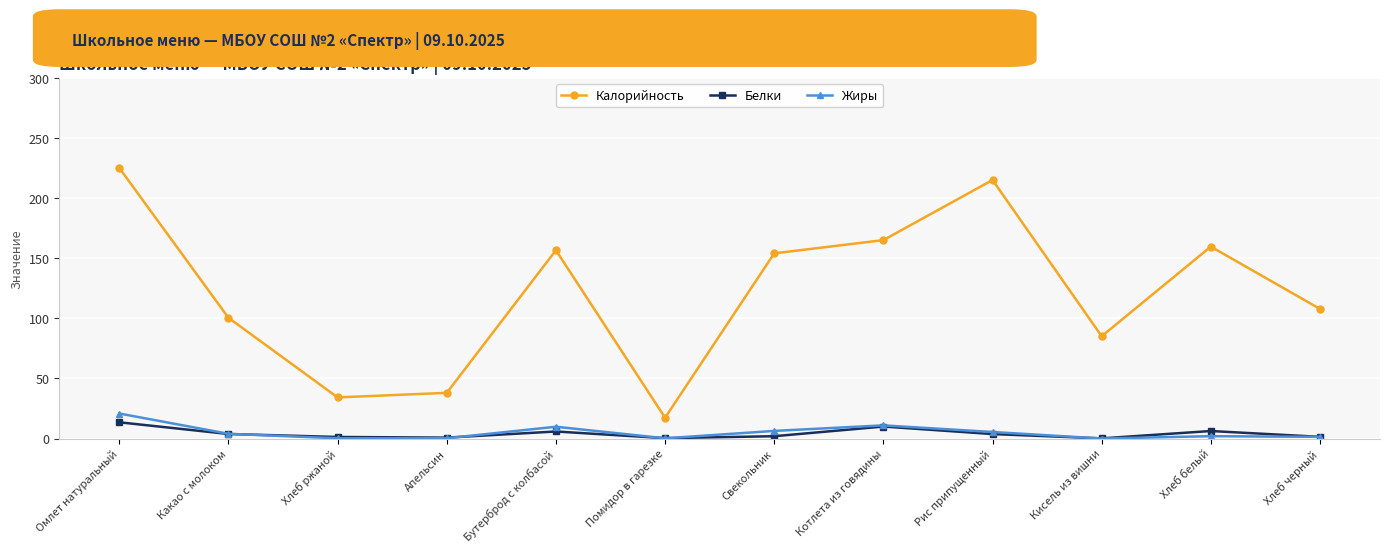

What is the value of the Белки point at the 12th from the left?

1.4